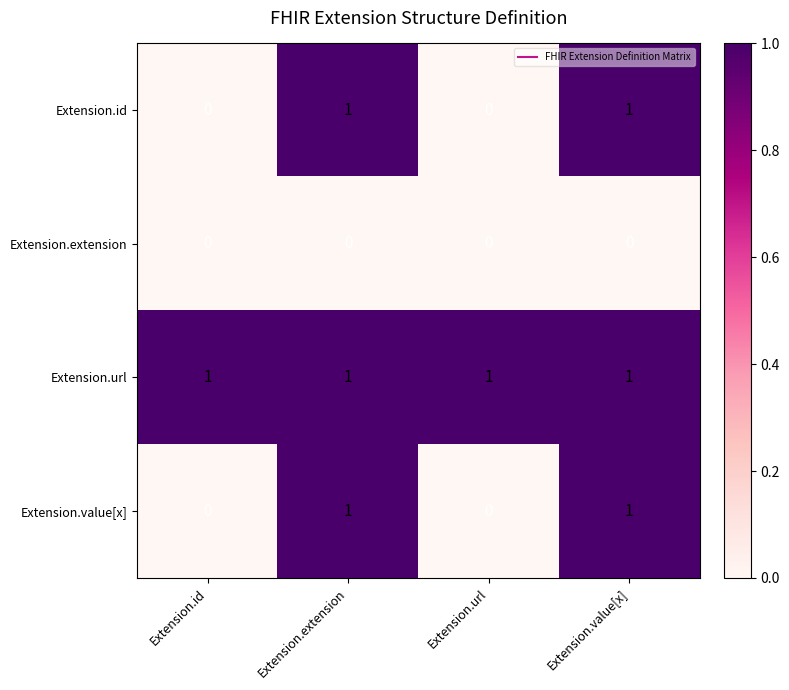

How many Extension.value[x] values are between 0 and 1?

4